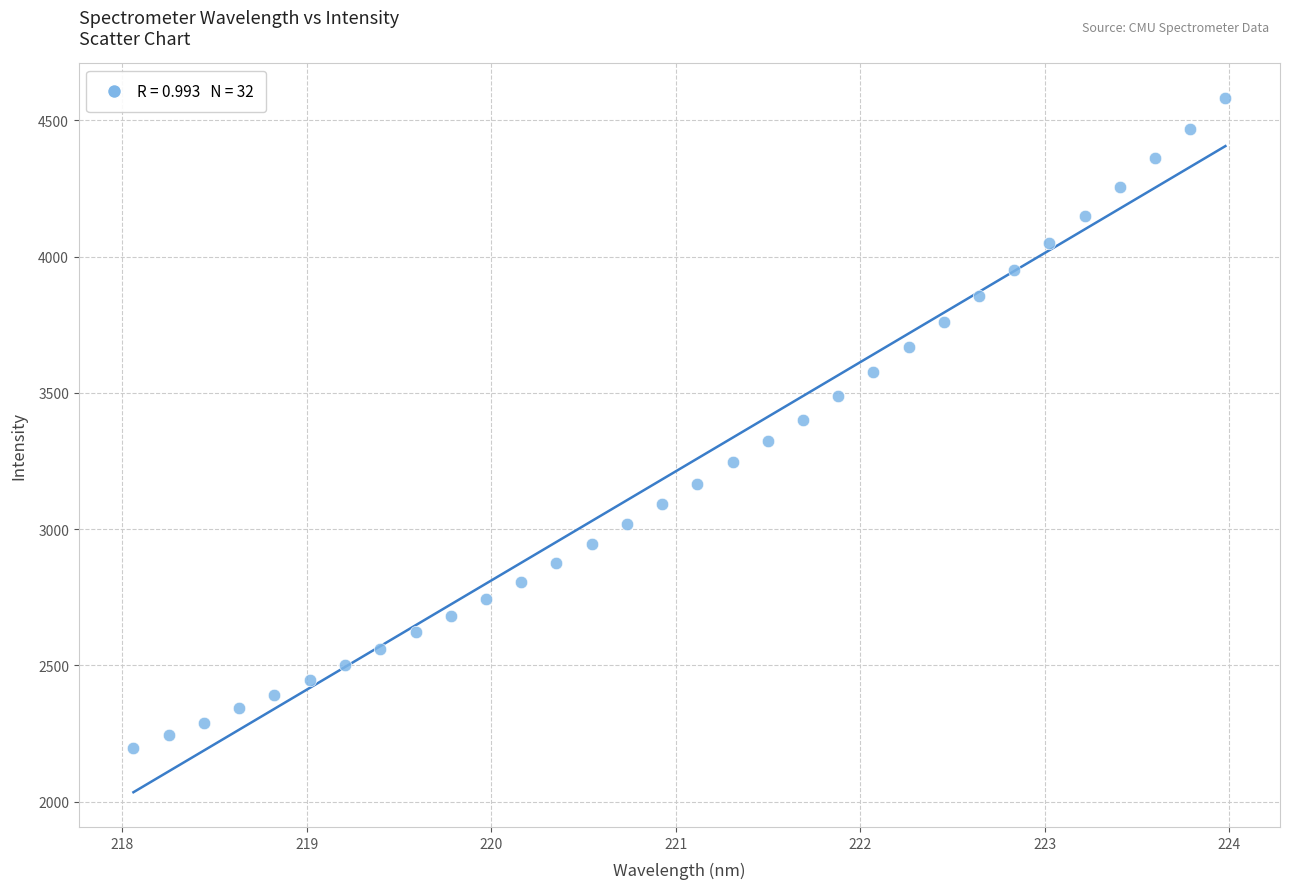

What is the range of Y values (max minus min)?

2383.2